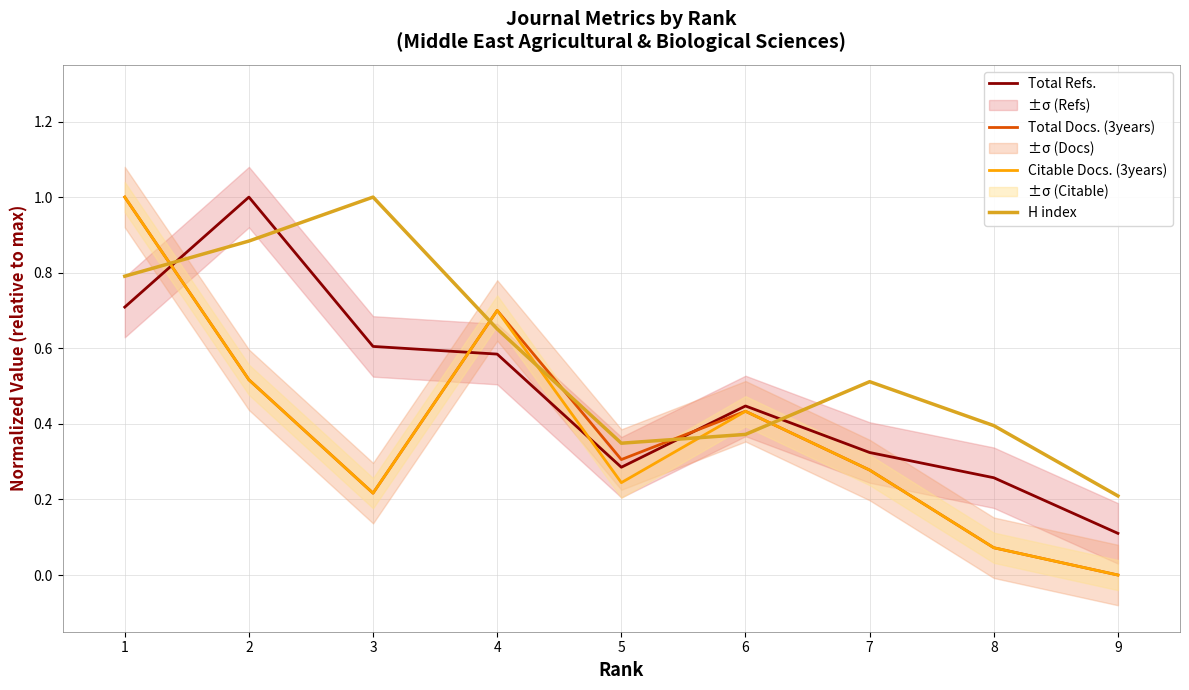

Which series has the widest spread of values?

Total Docs. (3years)